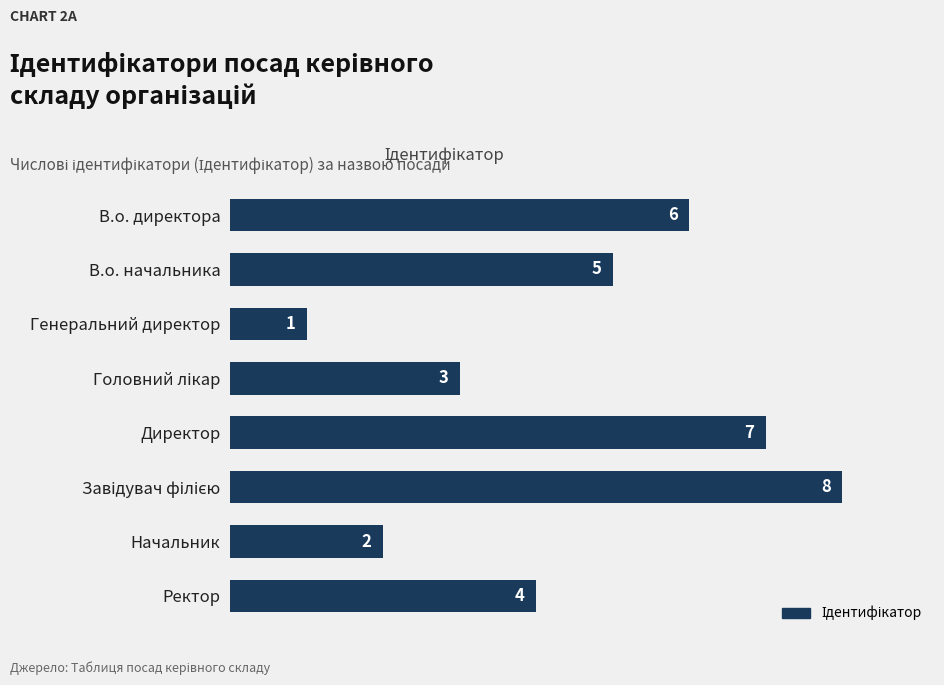

Is it true that the value at Ректор is 4?

True